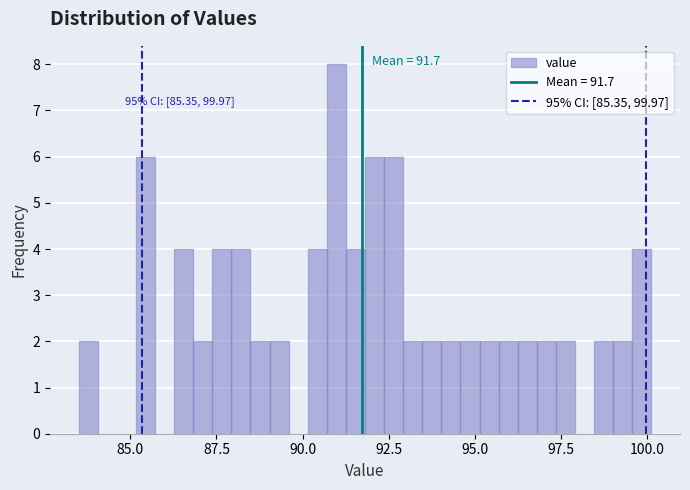

Around what value on the x-axis is the tallest bar? Give the approximate position of its centre, as read against the axis.

91.0